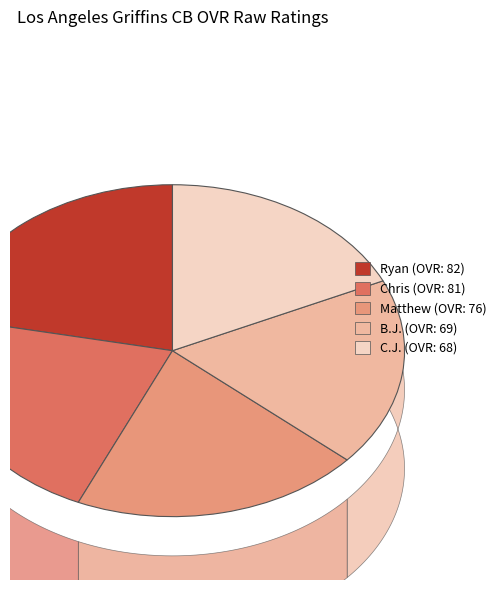

What percentage is the B.J. slice, to the nearest percent?

18%